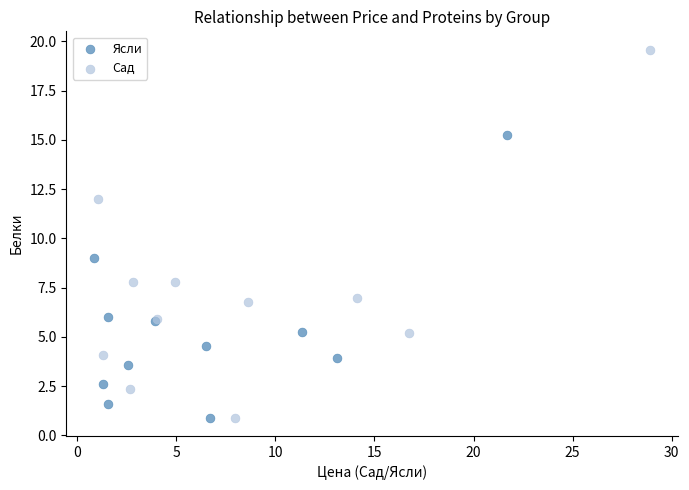

Which series has the largest Y range (max minus min)?

Сад